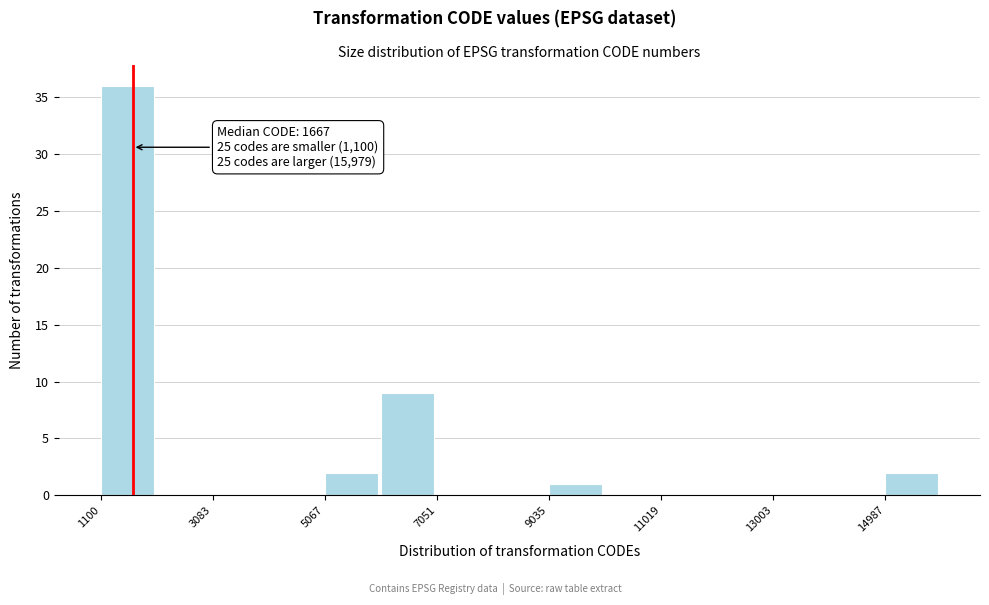

Which range on the x-axis has the tallest bar?

1200 to 2000